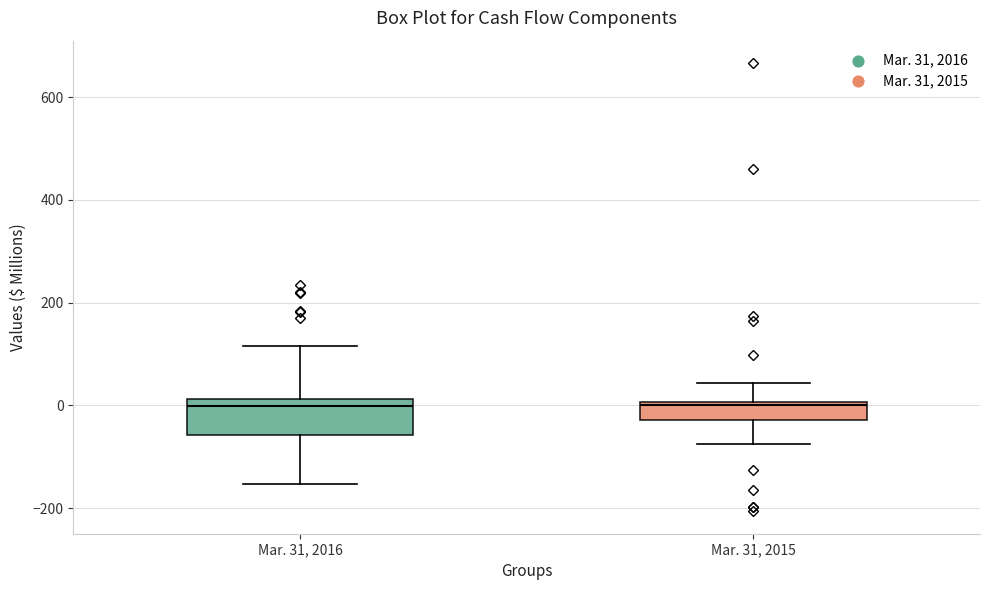

Comparing the boxes themselves (not the whiskers), which one is the tallest?

Mar. 31, 2016